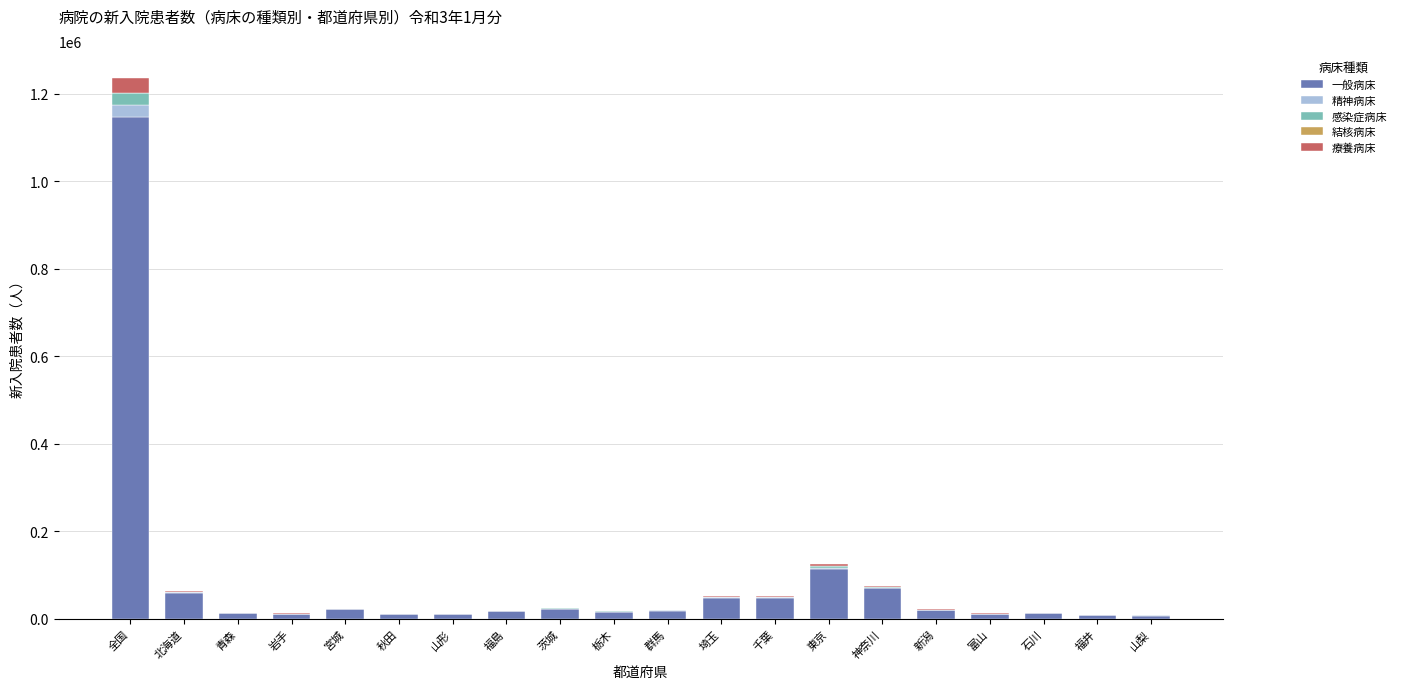

What is the maximum value for 一般病床?

1148090